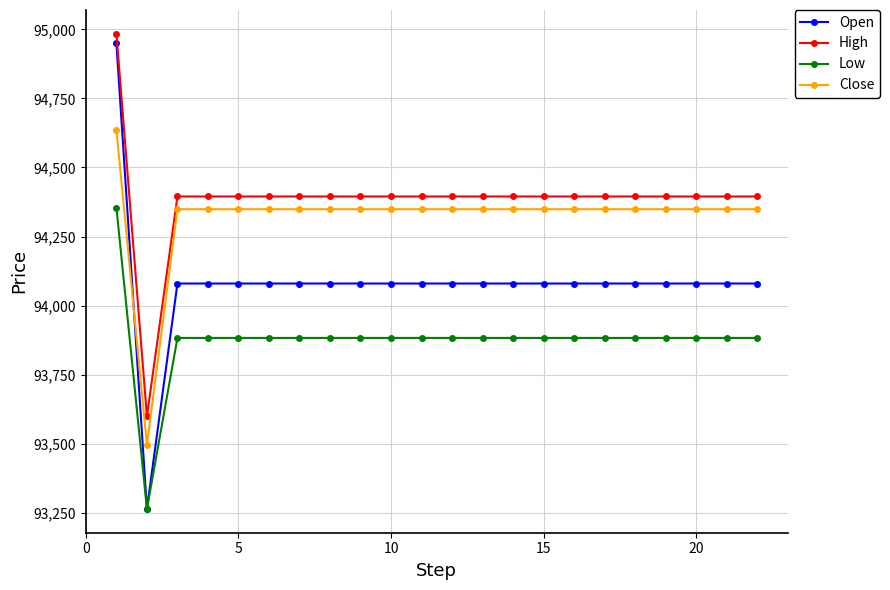

How many values in the Close series are below 94349?

1